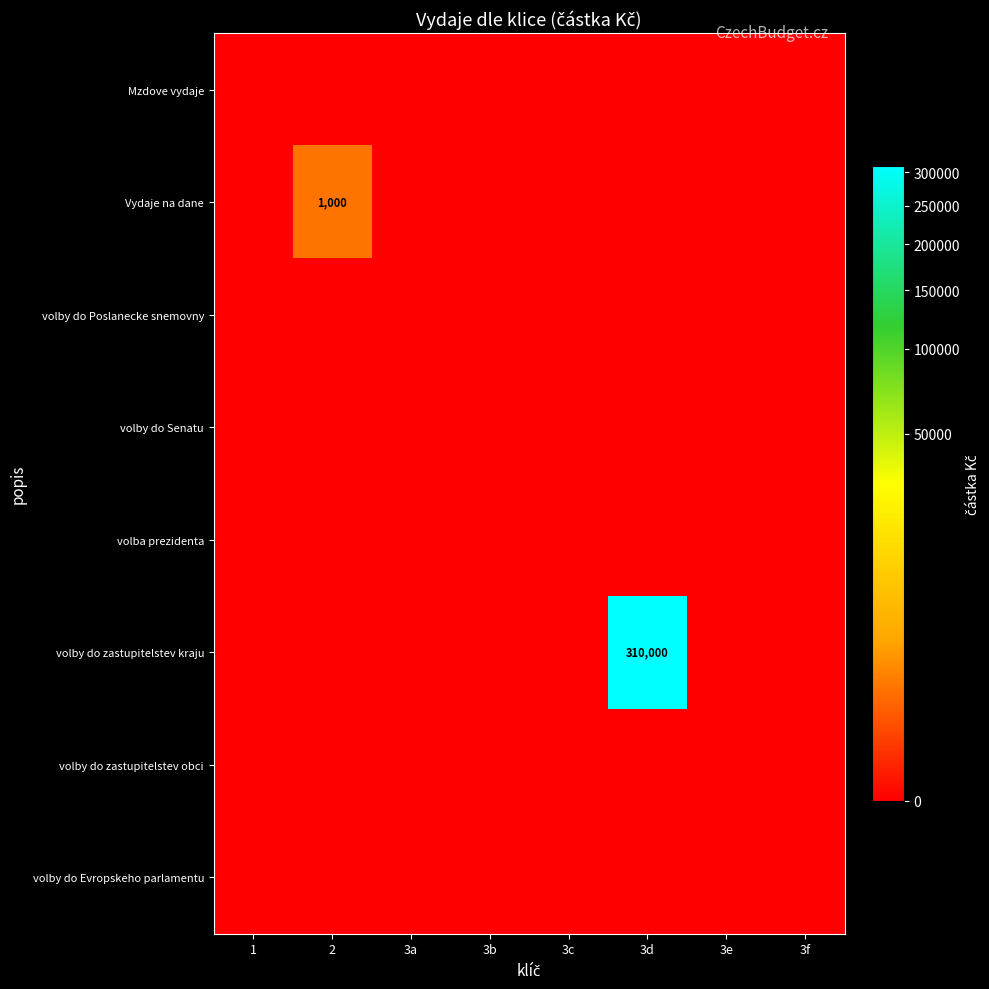

Is the value of volba prezidenta at 3f greater than the value of Vydaje na dane at 3e?

No